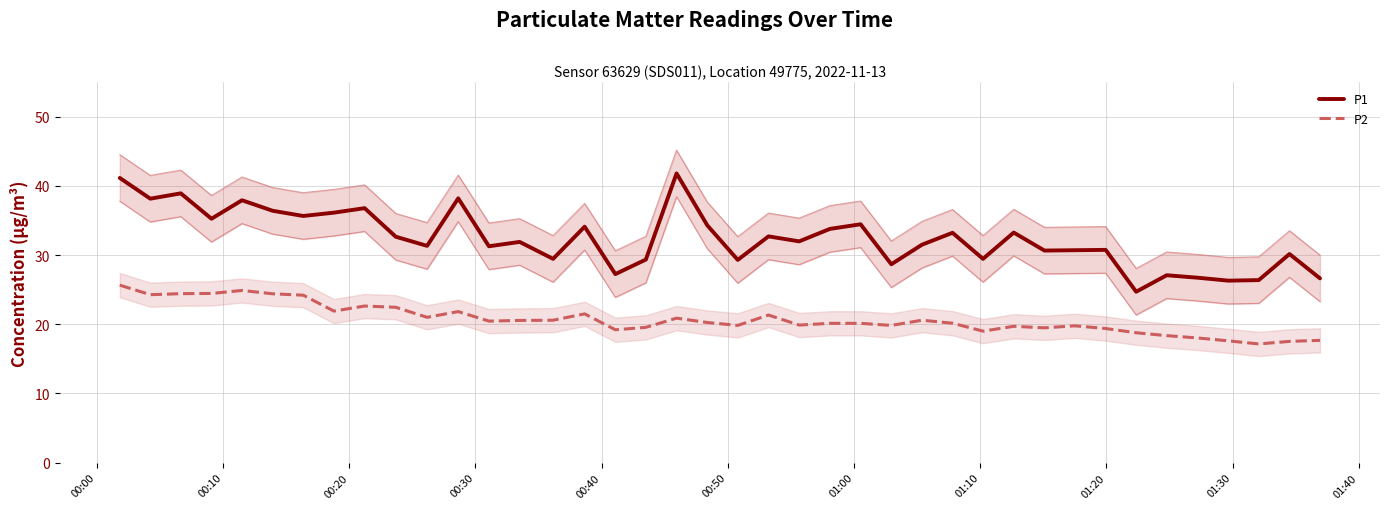

True or false: P1 and P2 intersect in this chart.

False